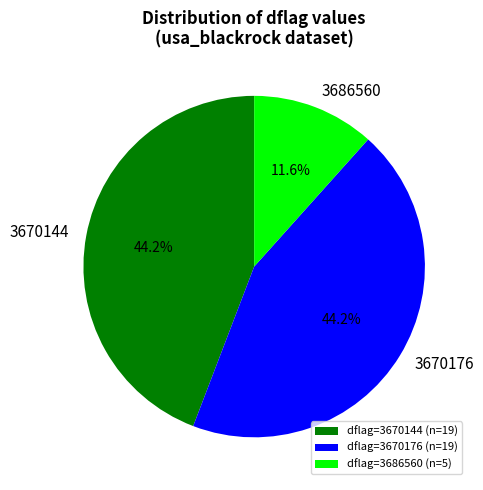

How many segments does this pie chart have?

3